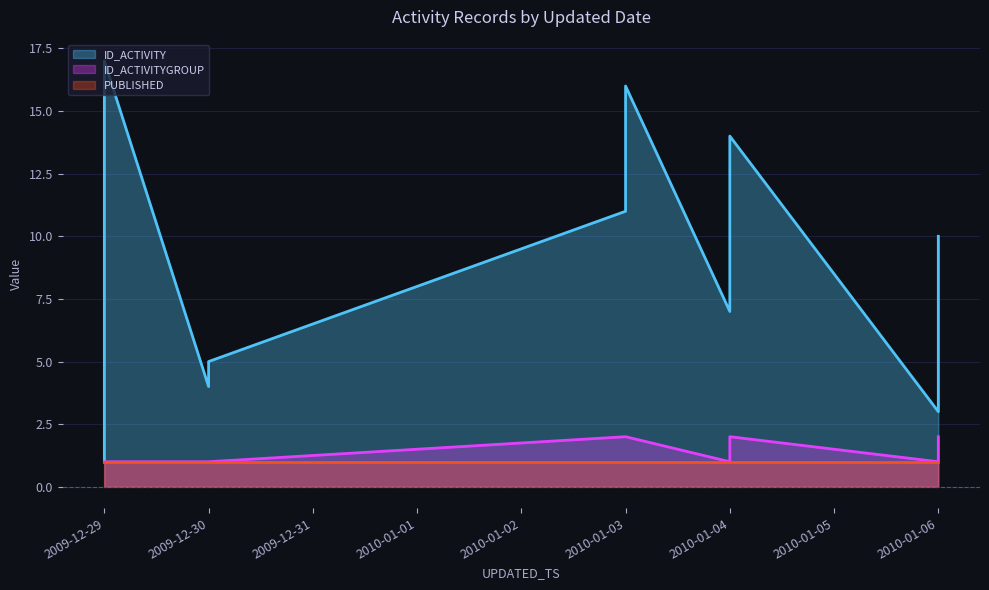

Which category has the highest value across all series?

2009-12-29